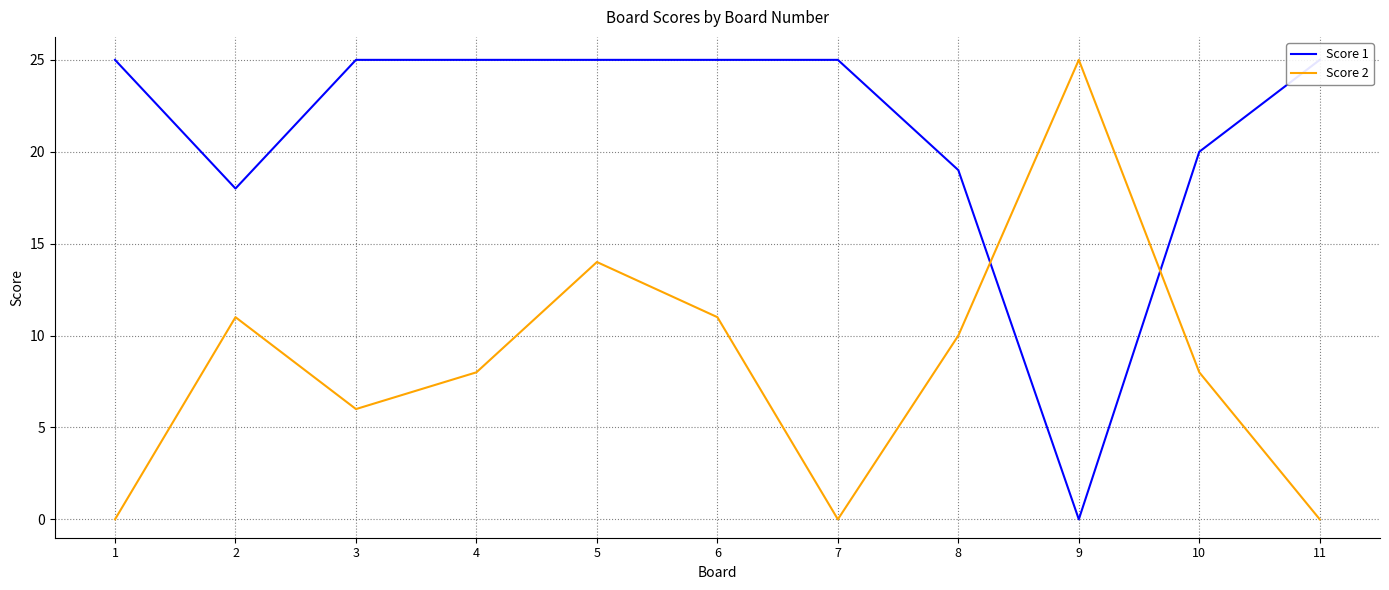

Rank the series by their maximum value, from highest to lowest.

Score 1, Score 2